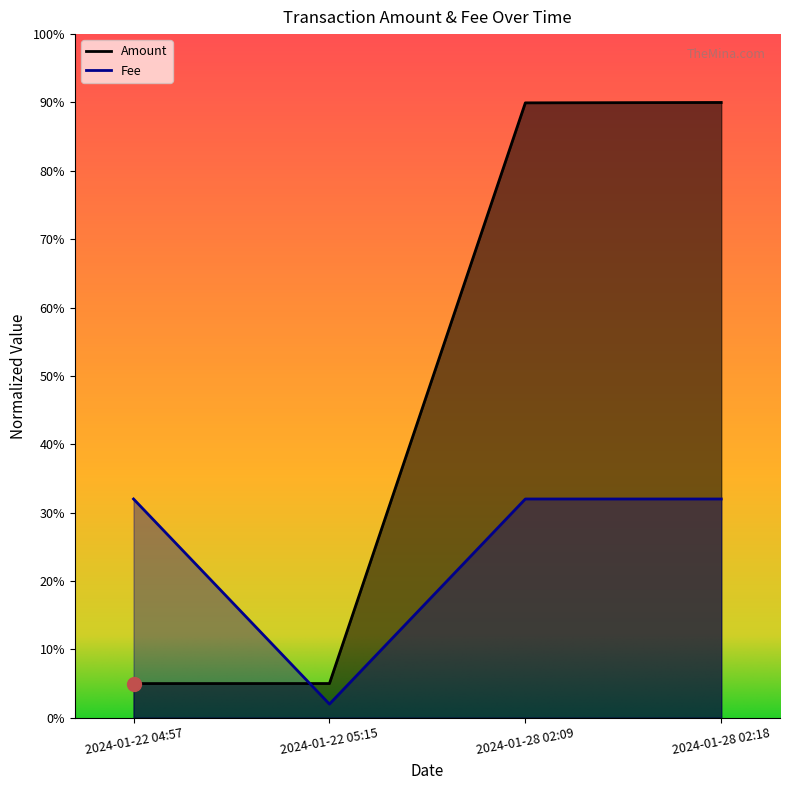

At which category does the chart reach its peak across all series?

2024-01-28 02:18